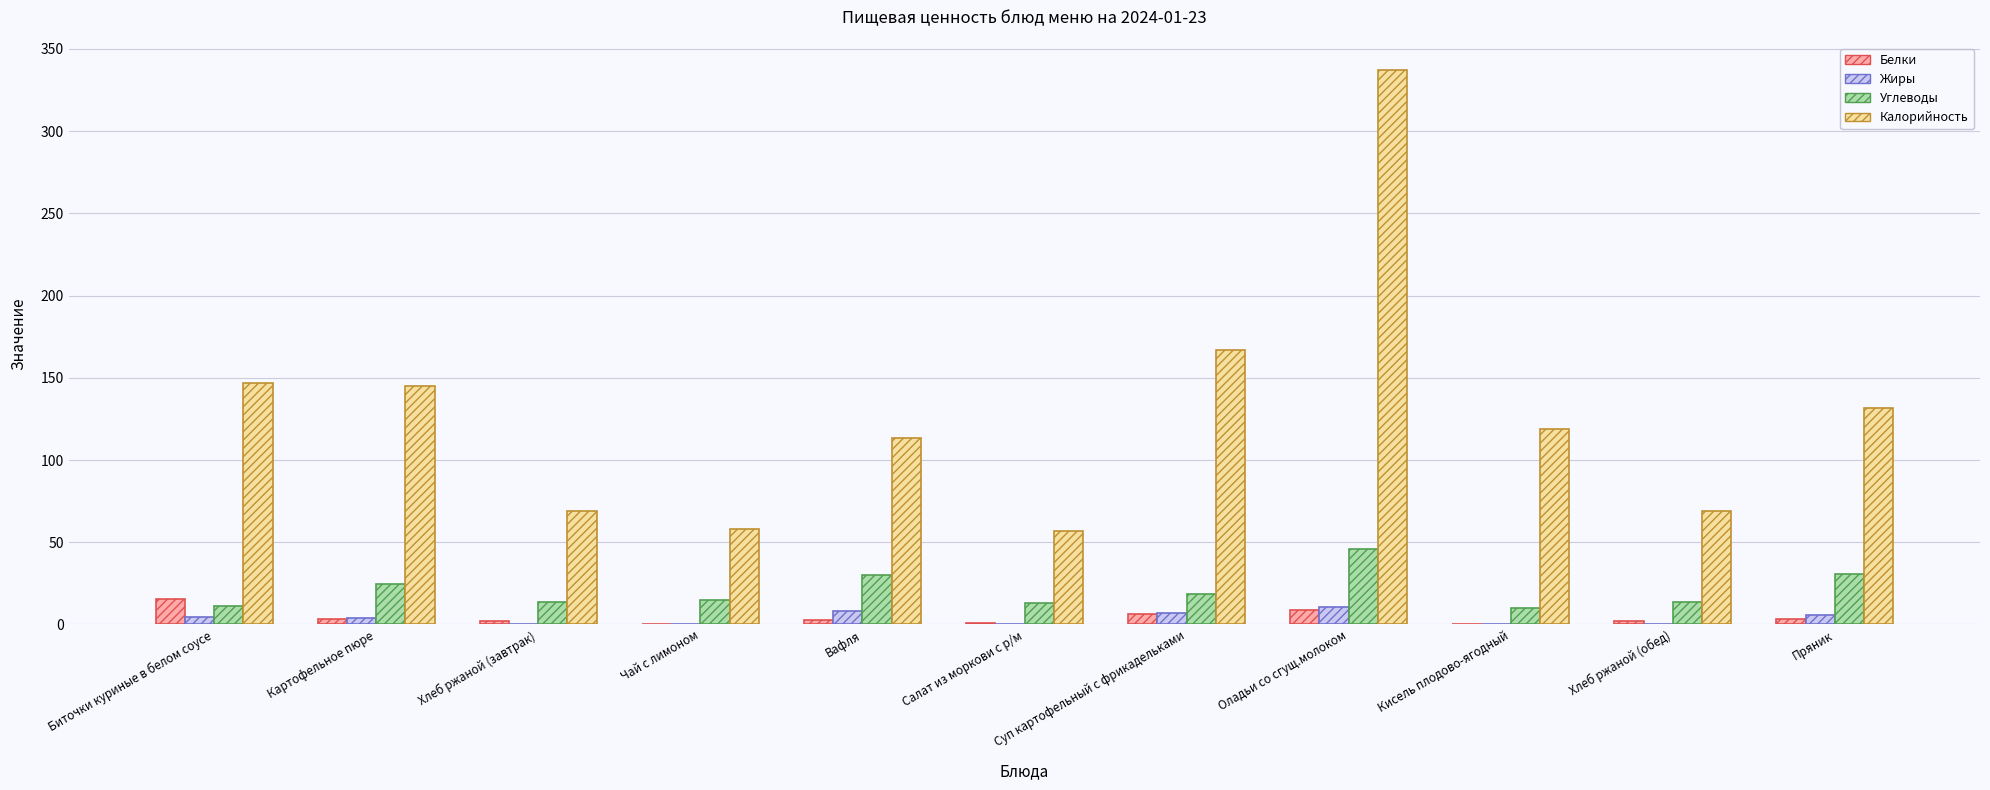

Between Картофельное пюре and Кисель плодово-ягодный, which series saw the biggest shift?

Калорийность